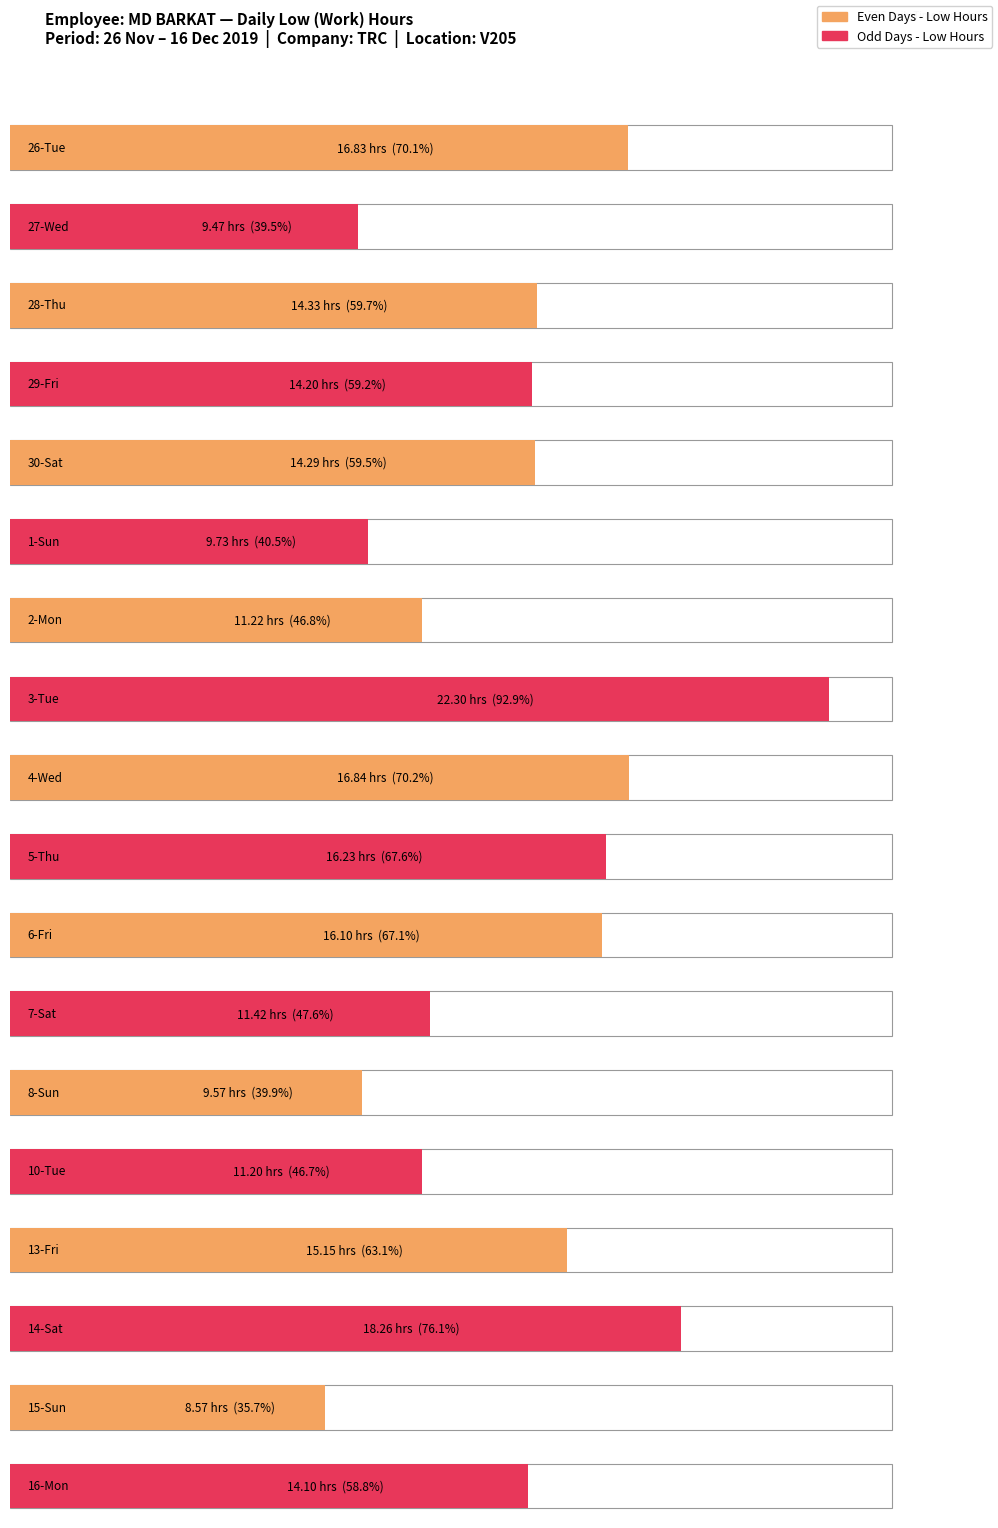

At which category is the sum across all series the highest?

3-Tue